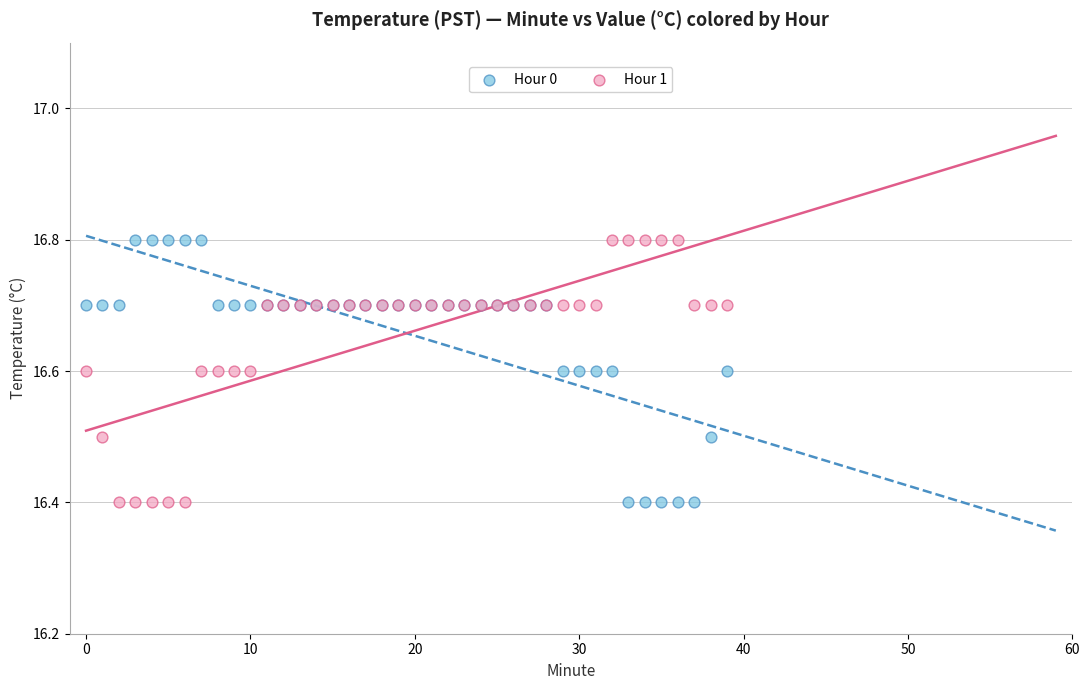

What are all the series names shown in the legend?

Hour 0, Hour 1